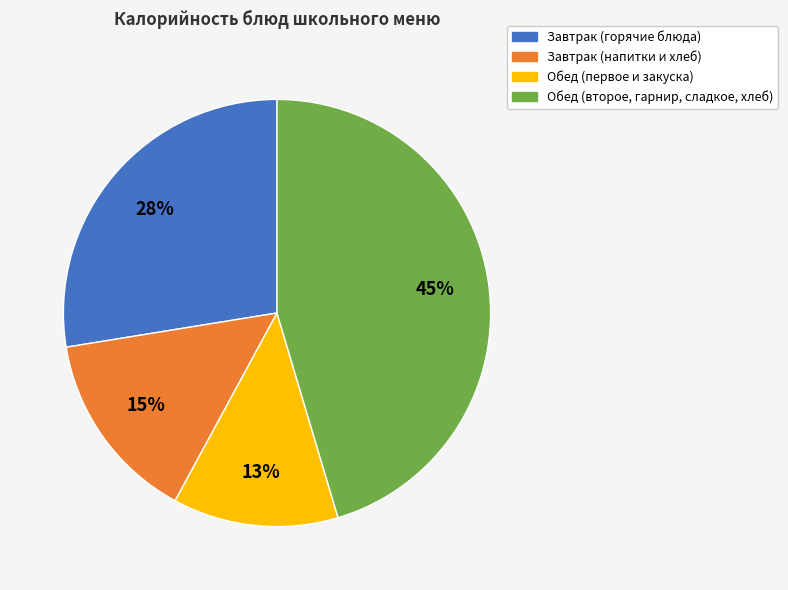

Is there a majority slice in this chart?

No